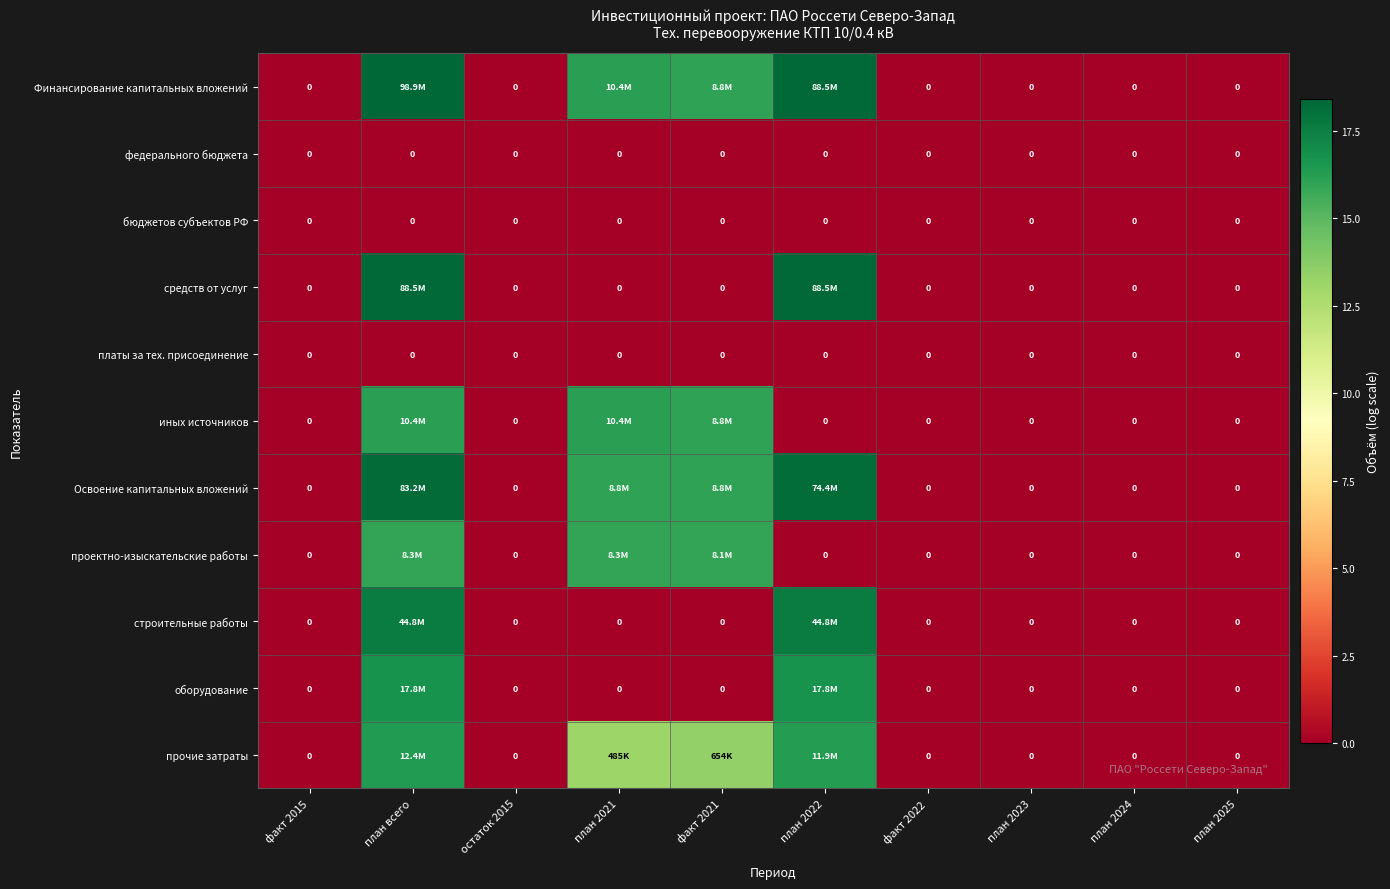

How many values in the оборудование series exceed 0?

2